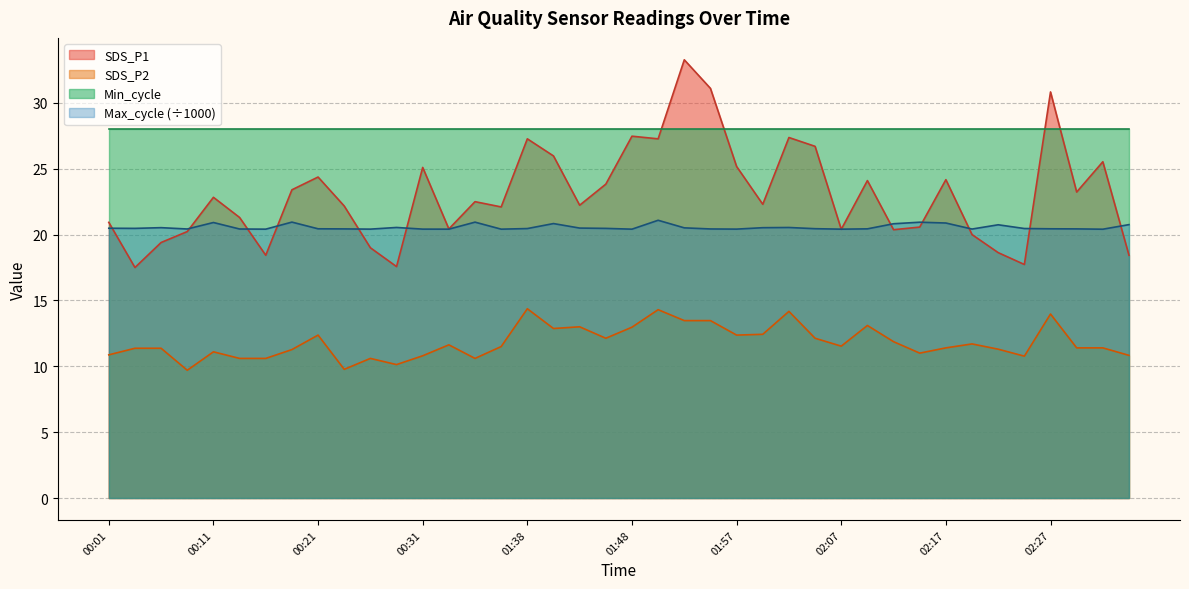

What is the sum of all Max_cycle values?

822.4